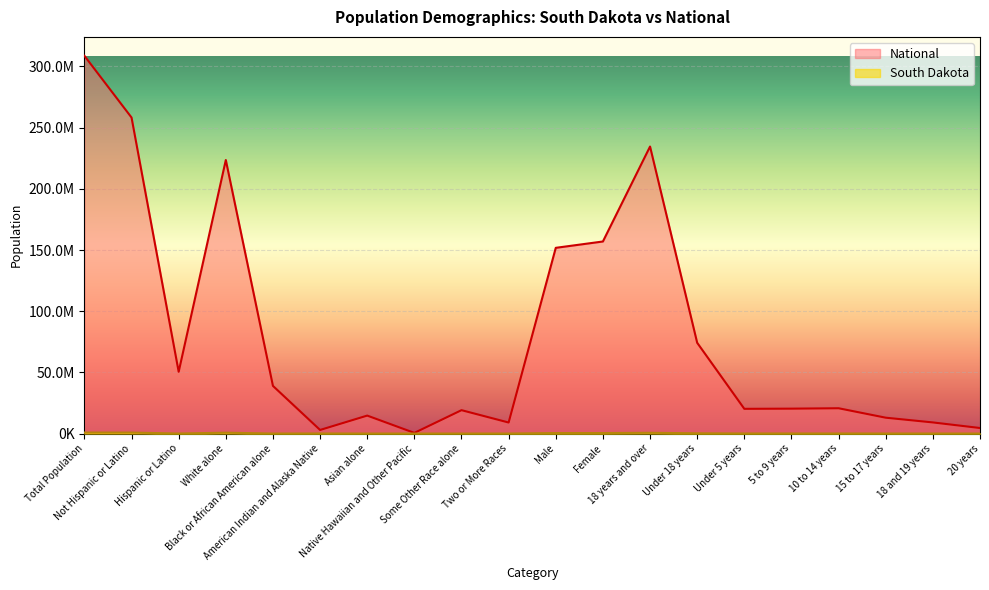

In South Dakota, how many points are higher than both neighbors (excluding endpoints)?

4